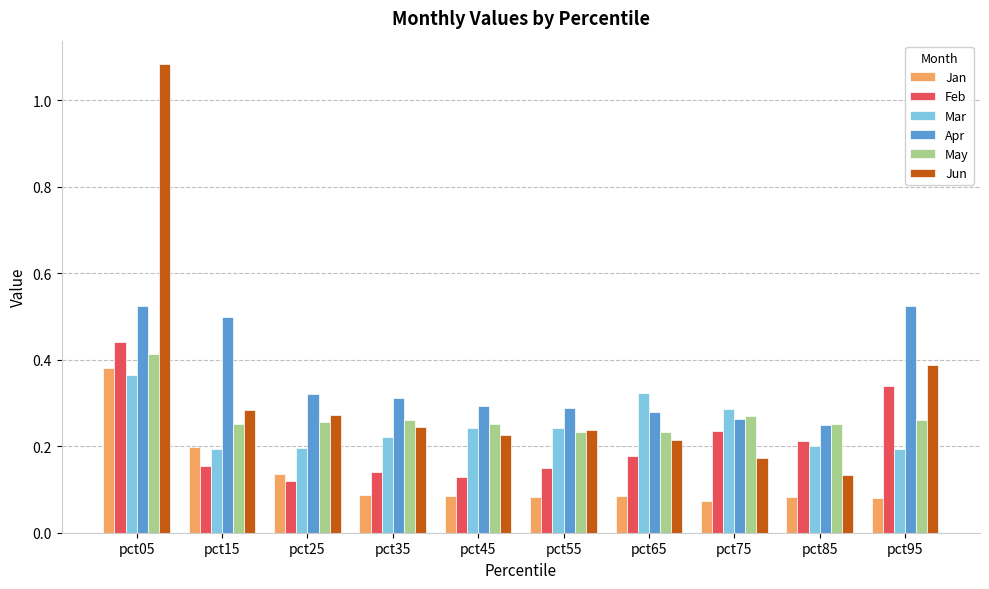

Which series has the largest range (max minus min)?

Jun